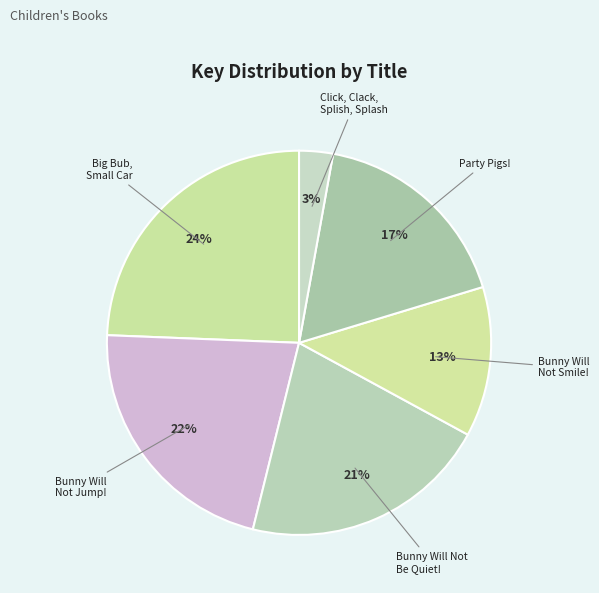

What is the smallest slice in the pie chart?

Click, Clack, Splish, Splash